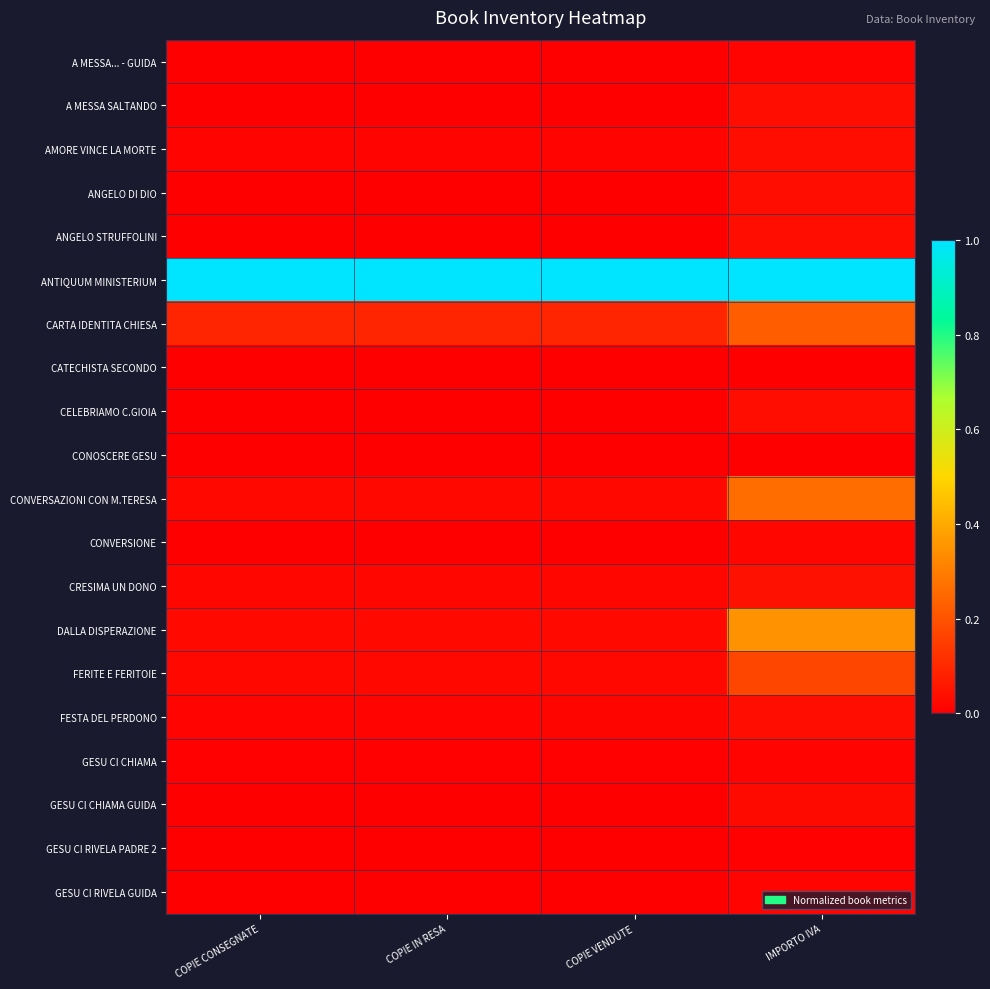

Which series changed the most between COPIE VENDUTE and IMPORTO IVA?

DALLA DISPERAZIONE